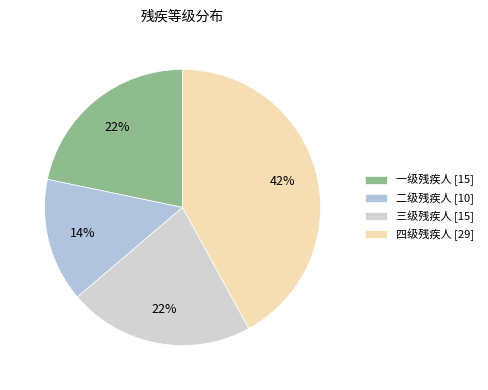

Between 四级残疾人 and 二级残疾人, which is larger?

四级残疾人